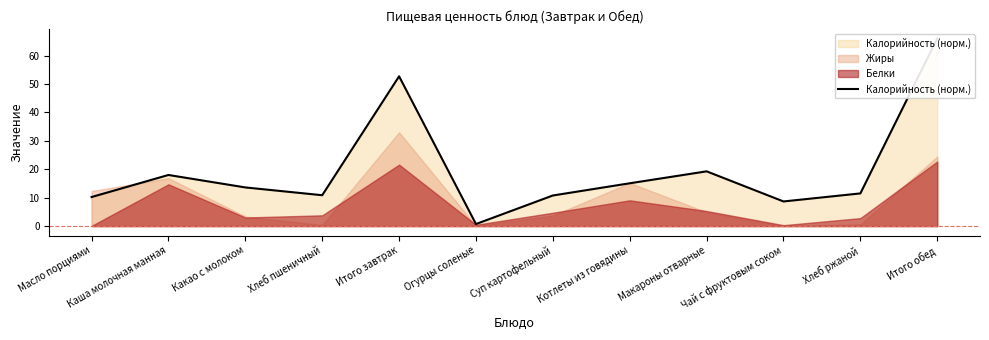

Does the chart display data point markers on the line(s)?

No